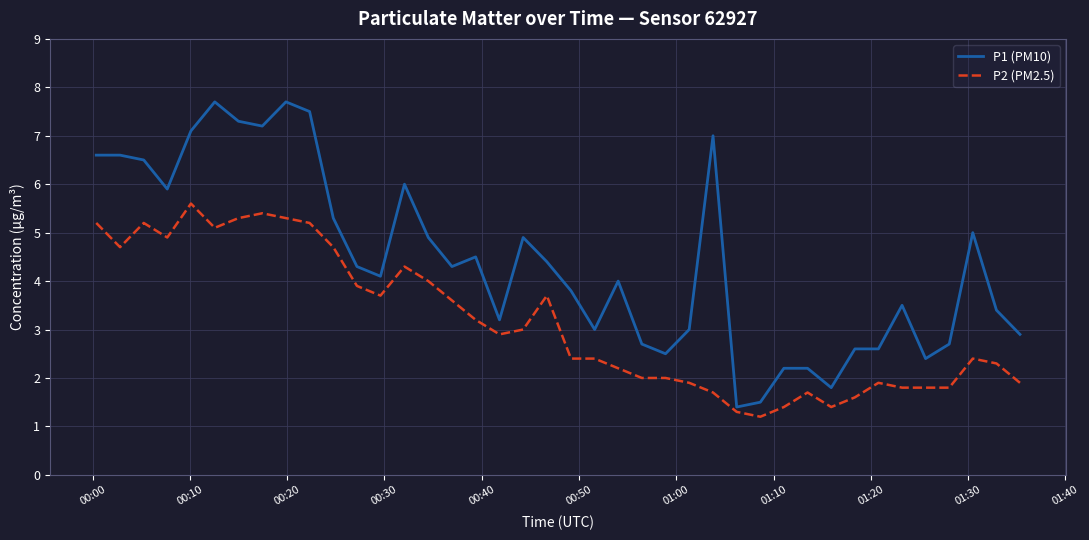

What is the highest value of the P2 (PM2.5) series?

5.6